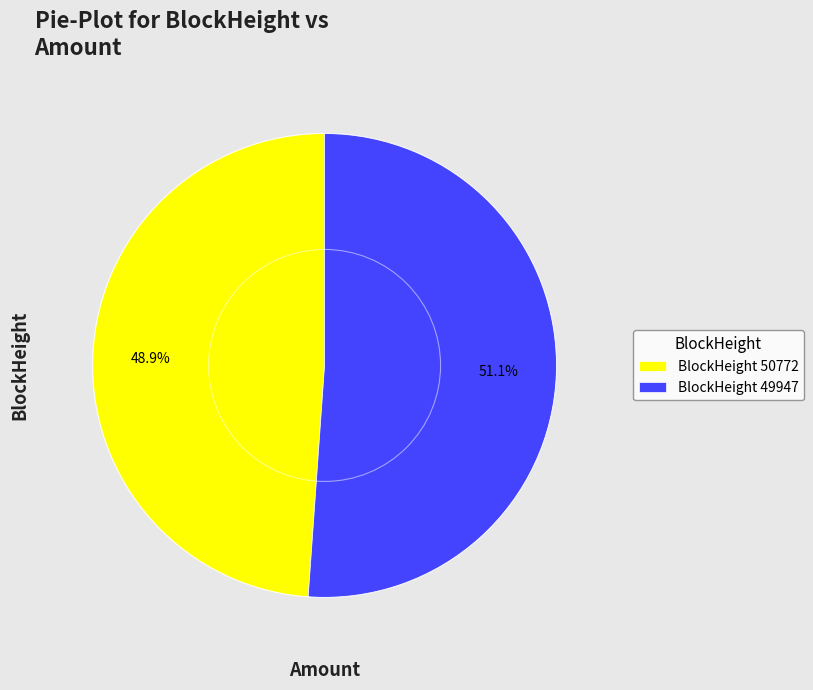

How many slices are in this pie chart?

2